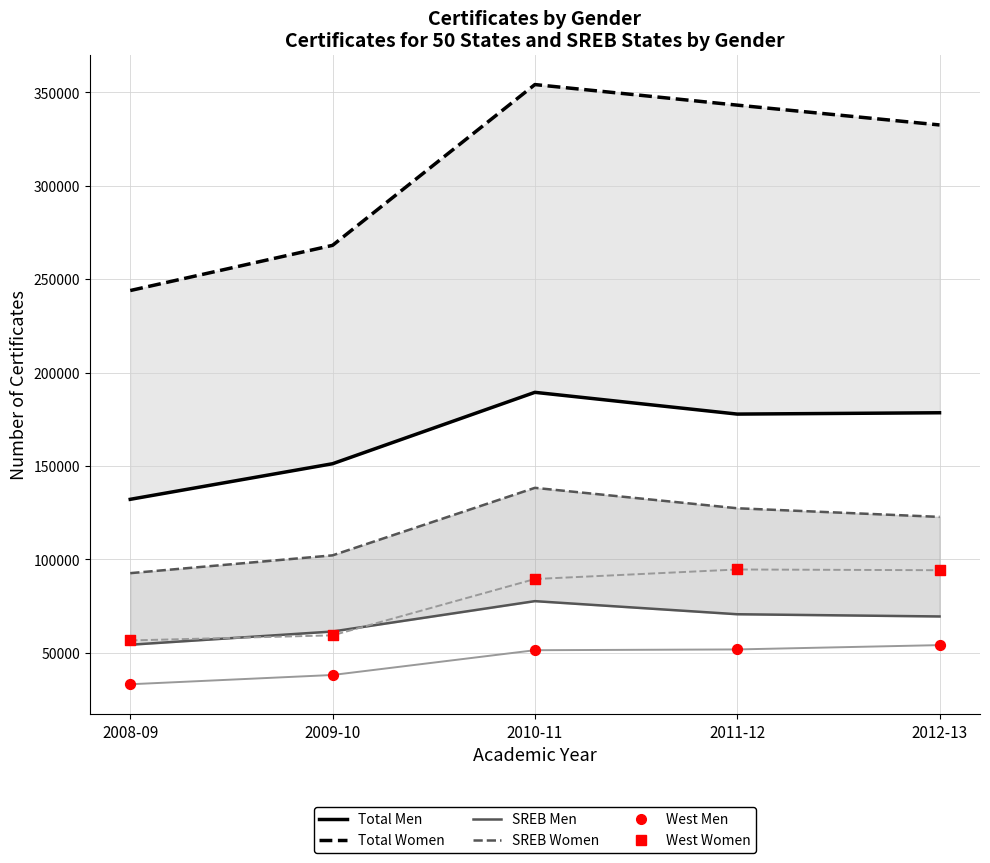

What are all the series names shown in the legend?

Total Men, Total Women, SREB Men, SREB Women, West Men, West Women